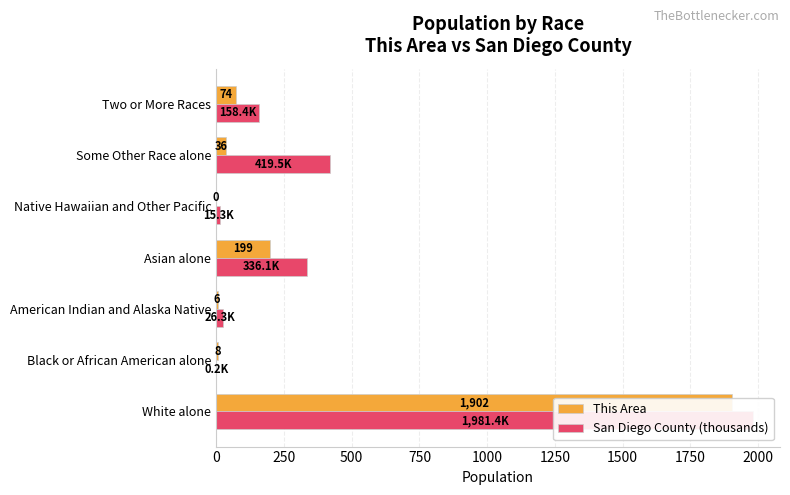

List the series in order of their overall mean, lowest first.

This Area, San Diego County (thousands)